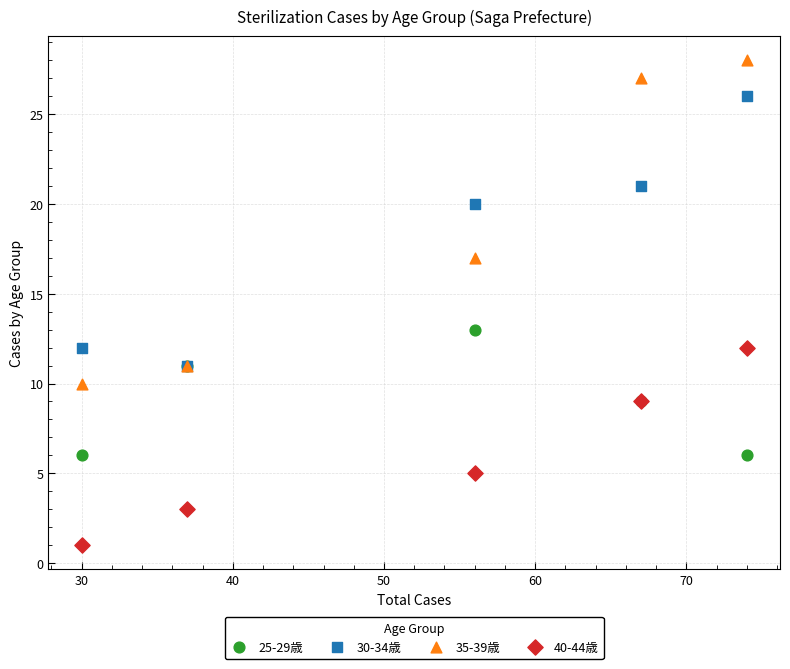

In the 35-39歳 series, what Y value is closest to 19?

17